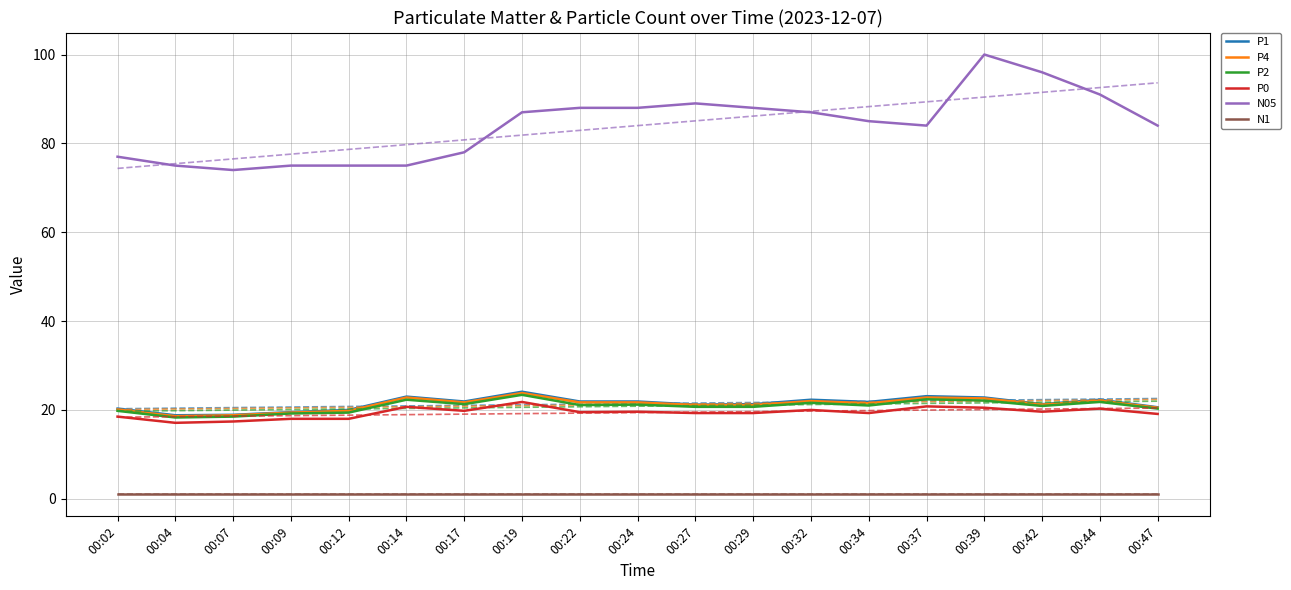

Is the value of N05 at 00:22 greater than the value of N1 at 00:19?

Yes